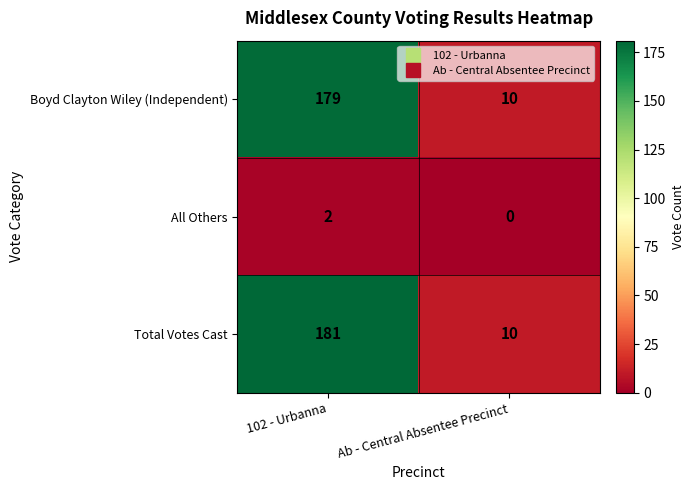

Reading left to right, what are all the values shown in this chart?

Boyd Clayton Wiley (Independent): 179	10
All Others: 2	0
Total Votes Cast: 181	10